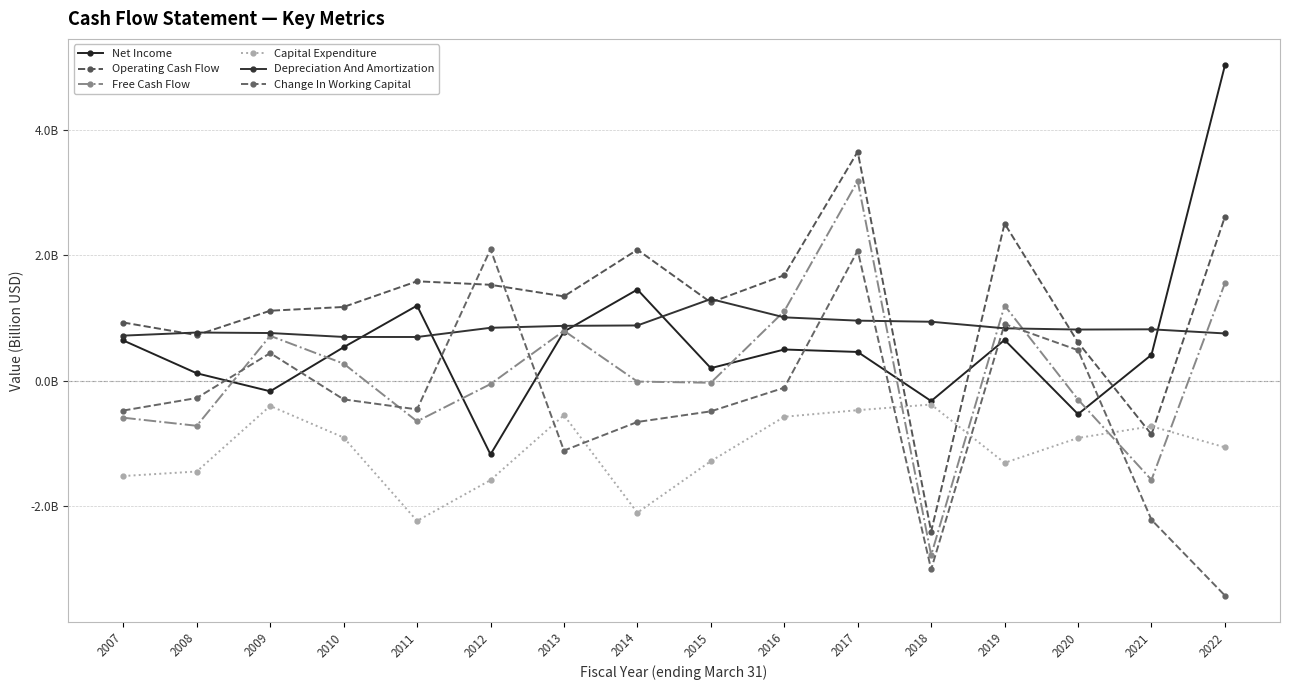

How many distinct data groups are displayed?

6